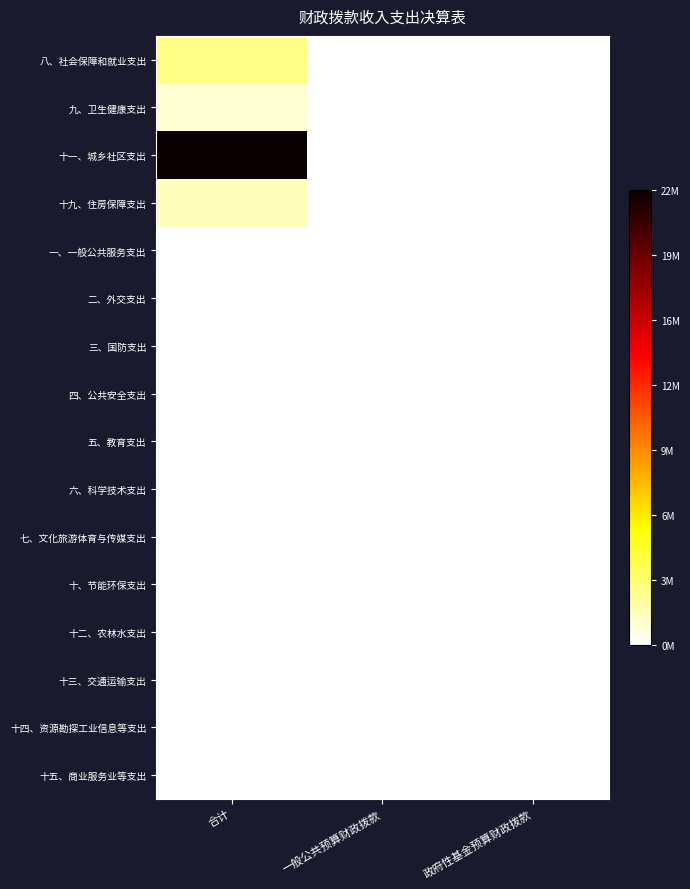

Reading left to right, list all the values displayed in this chart.

八、社会保障和就业支出: 合计=0.1	一般公共预算财政拨款=0.0	政府性基金预算财政拨款=0.0
九、卫生健康支出: 合计=0.0	一般公共预算财政拨款=0.0	政府性基金预算财政拨款=0.0
十一、城乡社区支出: 合计=1.0	一般公共预算财政拨款=0.0	政府性基金预算财政拨款=0.0
十九、住房保障支出: 合计=0.1	一般公共预算财政拨款=0.0	政府性基金预算财政拨款=0.0
一、一般公共服务支出: 合计=0.0	一般公共预算财政拨款=0.0	政府性基金预算财政拨款=0.0
二、外交支出: 合计=0.0	一般公共预算财政拨款=0.0	政府性基金预算财政拨款=0.0
三、国防支出: 合计=0.0	一般公共预算财政拨款=0.0	政府性基金预算财政拨款=0.0
四、公共安全支出: 合计=0.0	一般公共预算财政拨款=0.0	政府性基金预算财政拨款=0.0
五、教育支出: 合计=0.0	一般公共预算财政拨款=0.0	政府性基金预算财政拨款=0.0
六、科学技术支出: 合计=0.0	一般公共预算财政拨款=0.0	政府性基金预算财政拨款=0.0
七、文化旅游体育与传媒支出: 合计=0.0	一般公共预算财政拨款=0.0	政府性基金预算财政拨款=0.0
十、节能环保支出: 合计=0.0	一般公共预算财政拨款=0.0	政府性基金预算财政拨款=0.0
十二、农林水支出: 合计=0.0	一般公共预算财政拨款=0.0	政府性基金预算财政拨款=0.0
十三、交通运输支出: 合计=0.0	一般公共预算财政拨款=0.0	政府性基金预算财政拨款=0.0
十四、资源勘探工业信息等支出: 合计=0.0	一般公共预算财政拨款=0.0	政府性基金预算财政拨款=0.0
十五、商业服务业等支出: 合计=0.0	一般公共预算财政拨款=0.0	政府性基金预算财政拨款=0.0